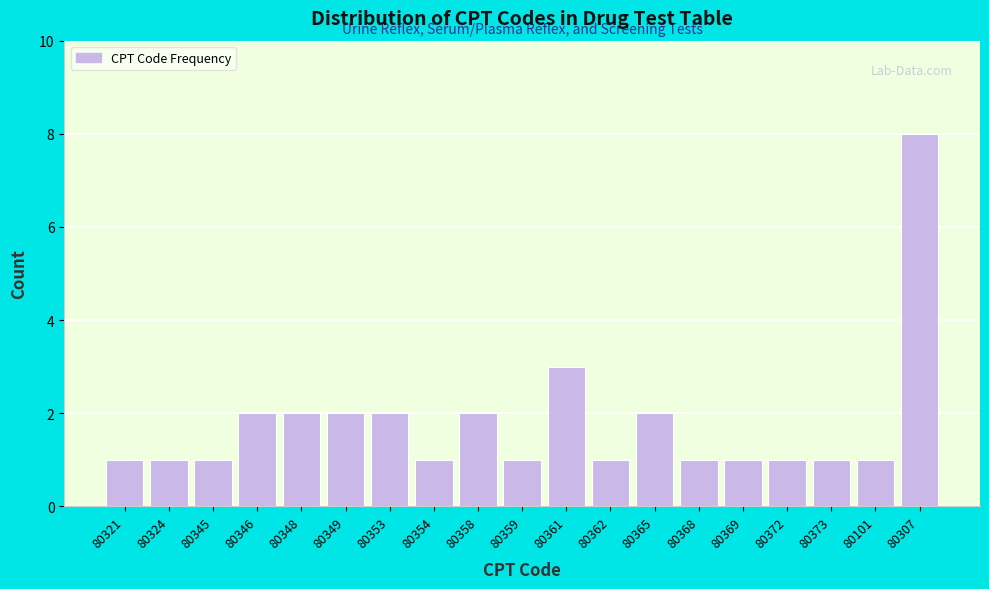

Reading right to left, transcribe all the data shown in this chart.

8	1	1	1	1	1	2	1	3	1	2	1	2	2	2	2	1	1	1